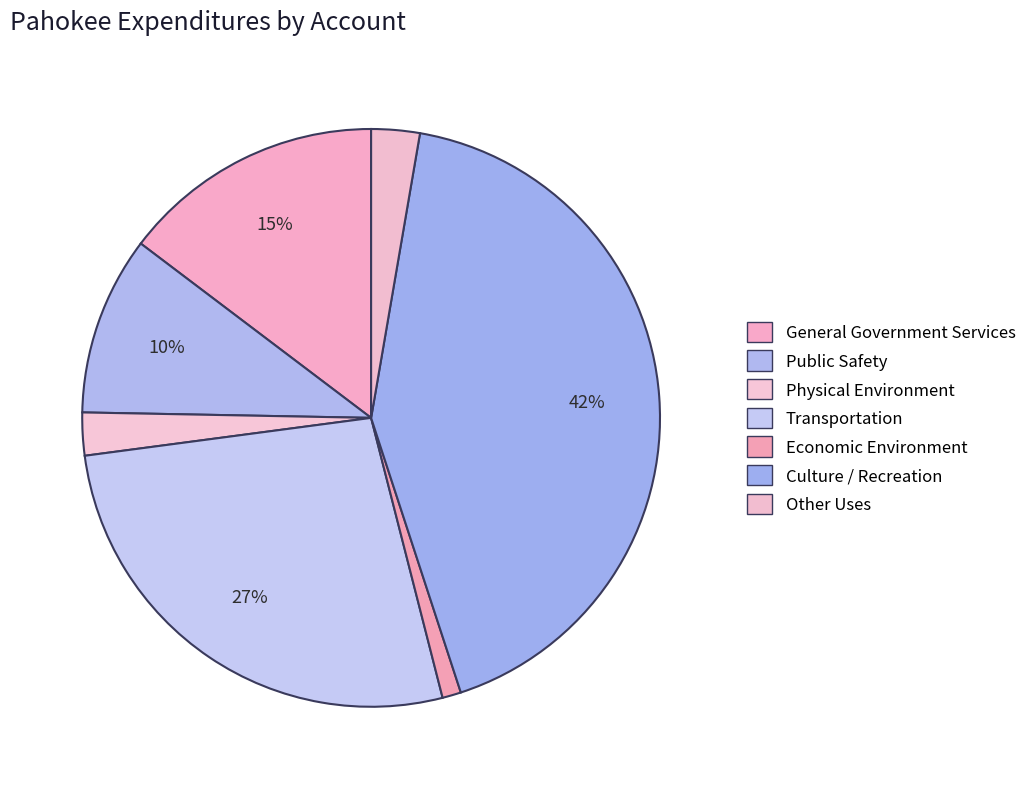

How many segments does this pie chart have?

7